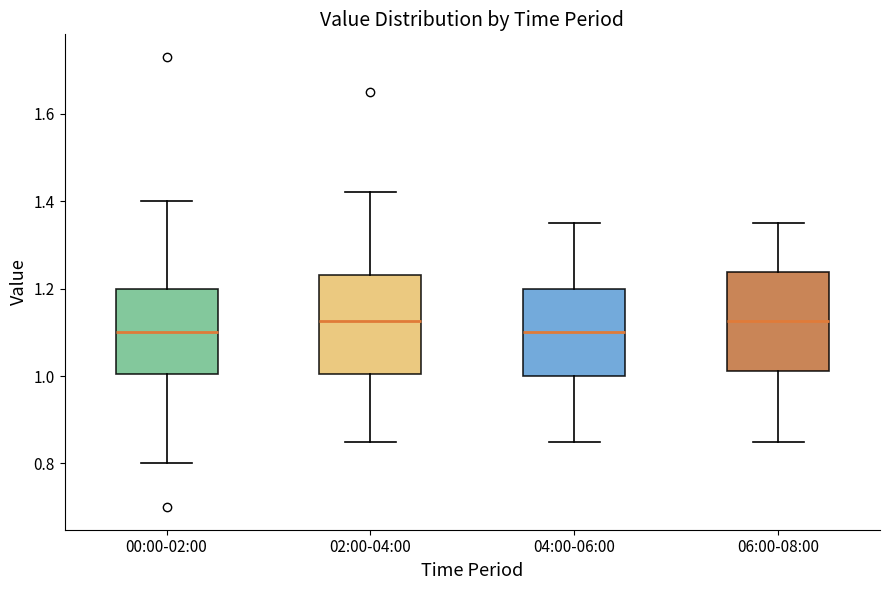

Reading left to right, read every box against the y-axis: the position of its median line, the range the box covers, and the ends of its whiskers. The values are not printed on the chart, so give them approximately, as read against the axis.

00:00-02:00: median 1.10, box 1.00 to 1.20, whiskers 0.80 to 1.40
02:00-04:00: median 1.12, box 1.00 to 1.24, whiskers 0.86 to 1.42
04:00-06:00: median 1.10, box 1.00 to 1.20, whiskers 0.86 to 1.36
06:00-08:00: median 1.12, box 1.02 to 1.24, whiskers 0.86 to 1.36